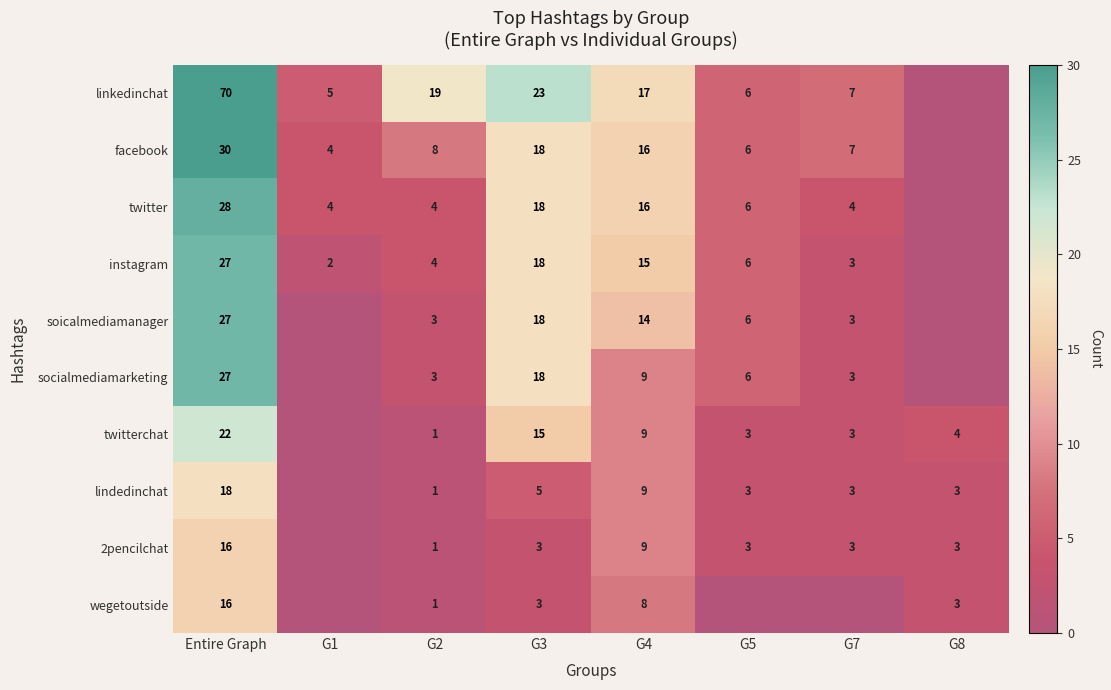

Between G2 and G4, which series saw the biggest shift?

twitter